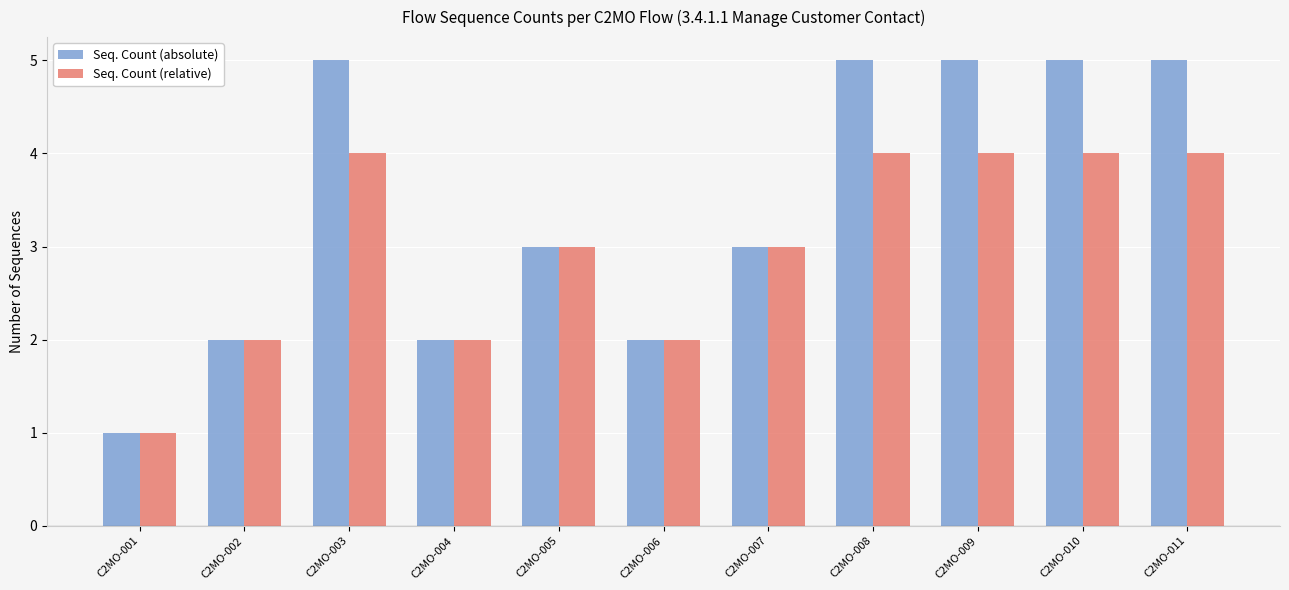

At which category does the chart reach its minimum across all series?

C2MO-001